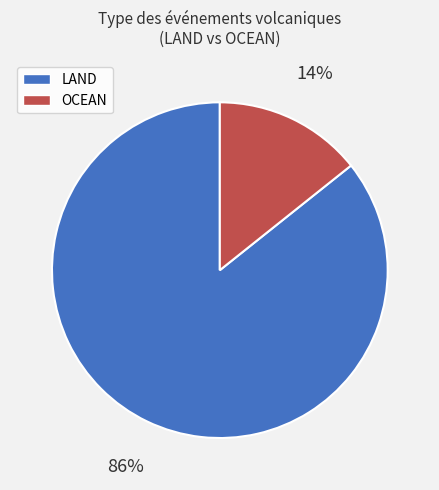

What is the smallest slice in the pie chart?

OCEAN